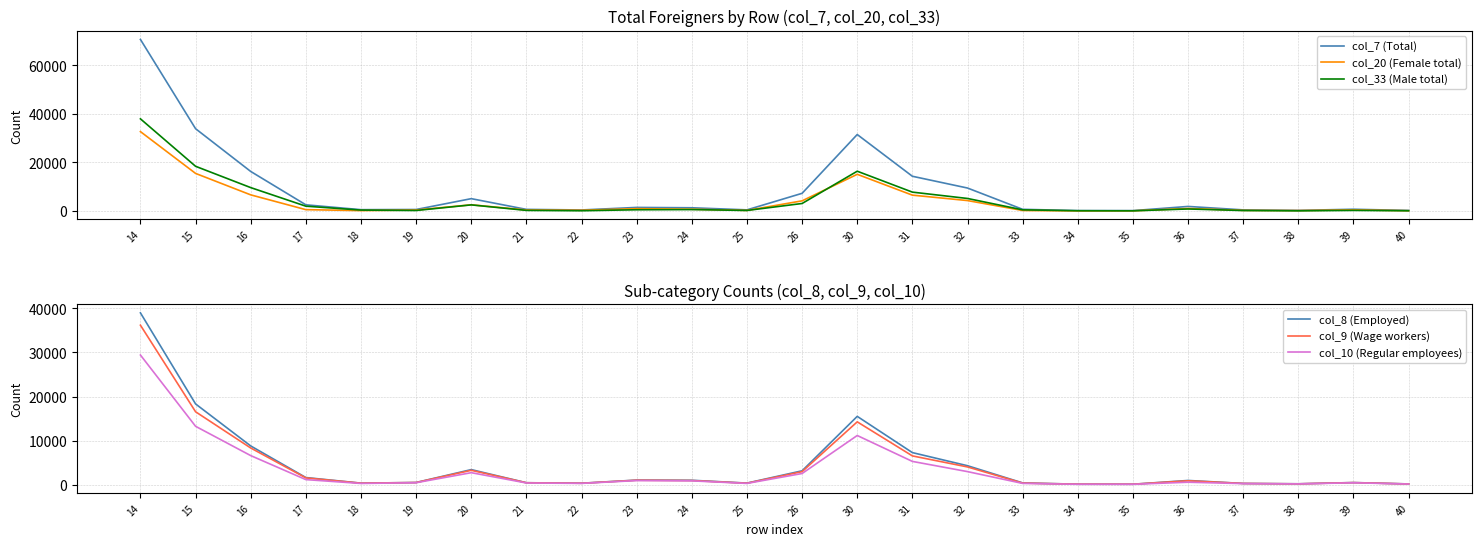

Where is the first local minimum for col_9 (Wage workers)?

18